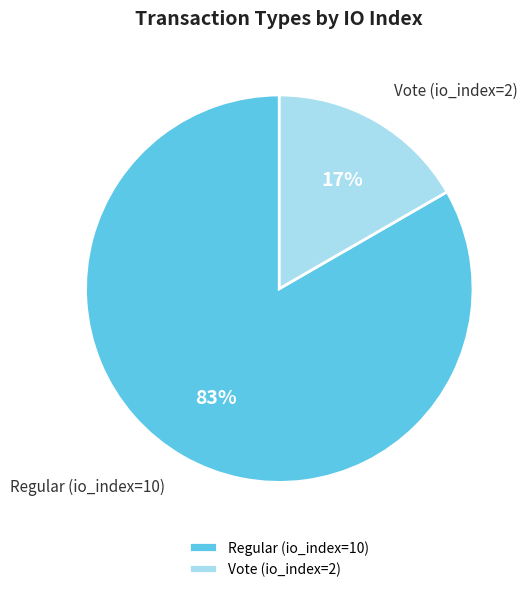

Count the number of slices in the pie.

2